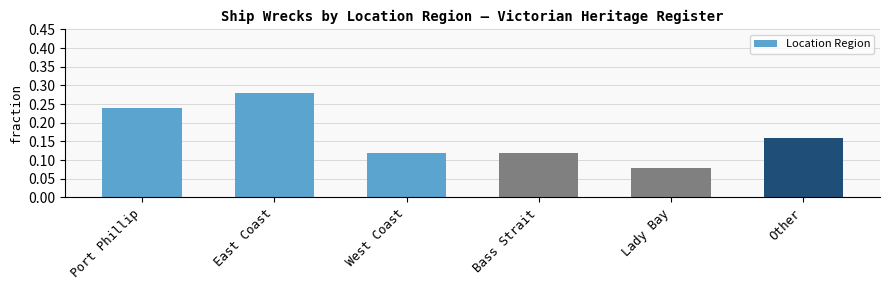

What is the sum of all values?

1.0